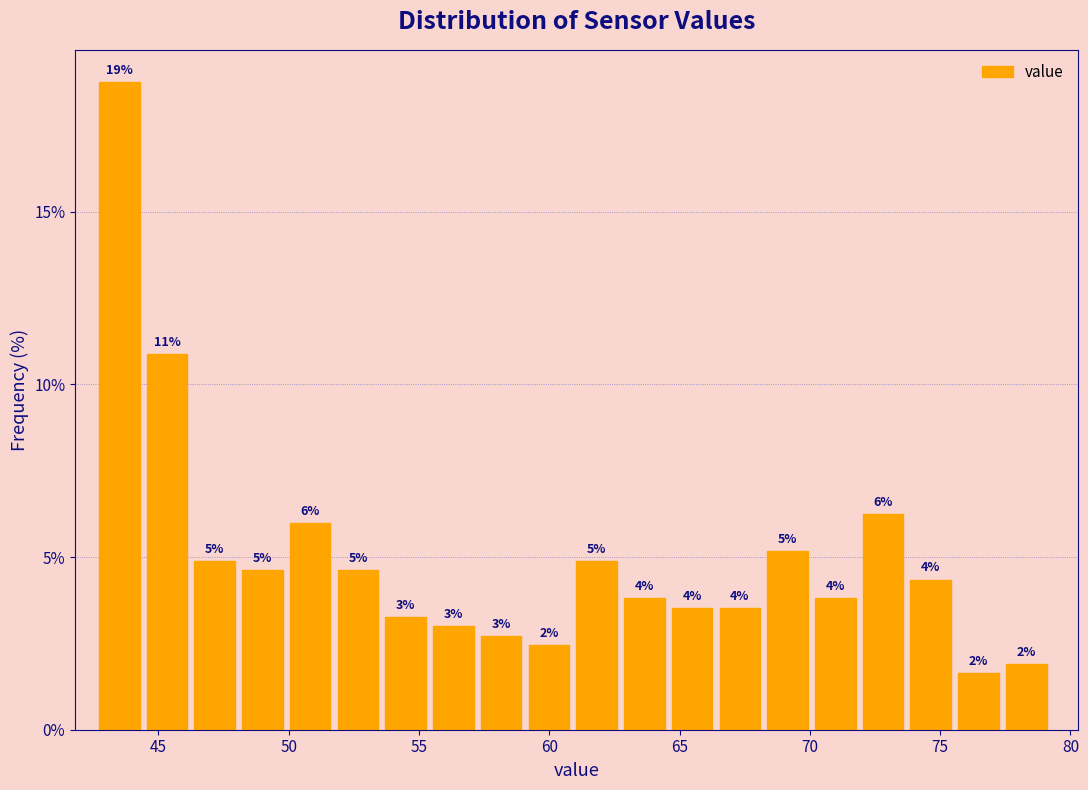

Read against the x-axis, roughly where is the centre of the tallest bar?

43.5